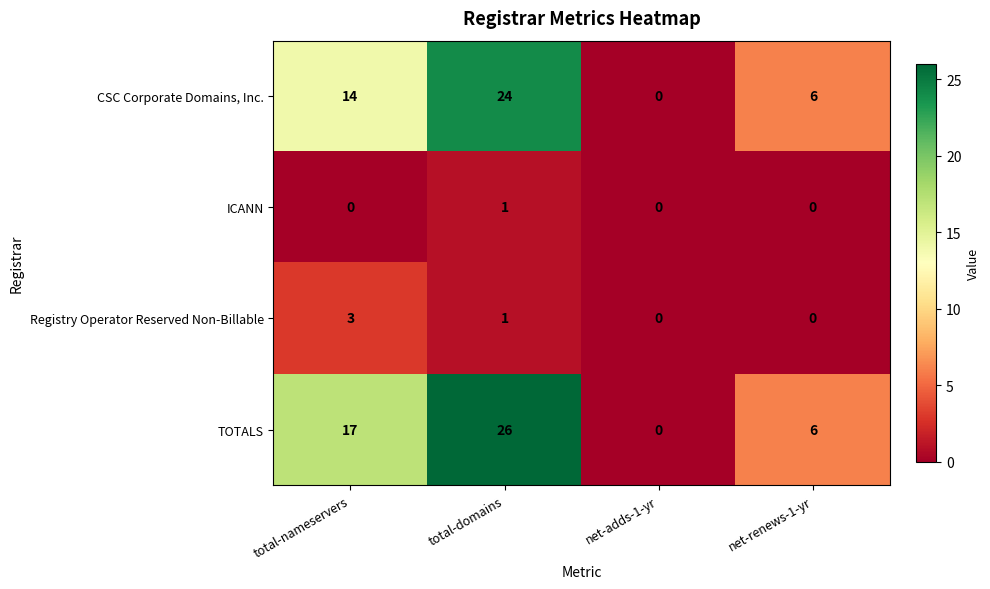

Is it true that CSC Corporate Domains, Inc. equals 37 at total-domains?

False